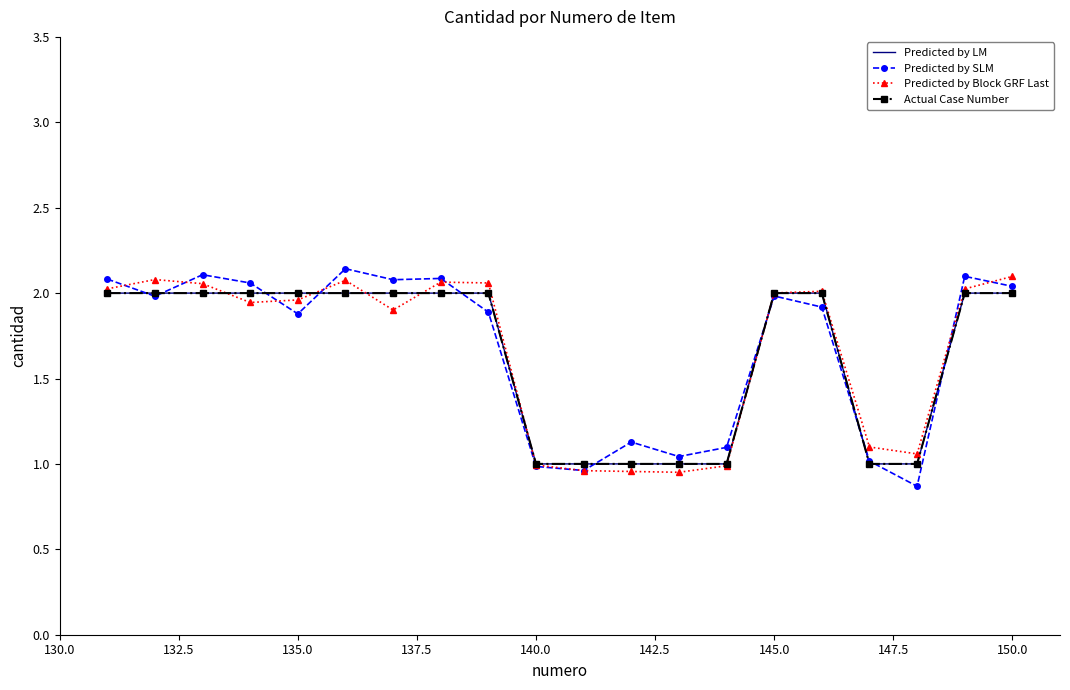

Does the chart have visible grid lines?

No